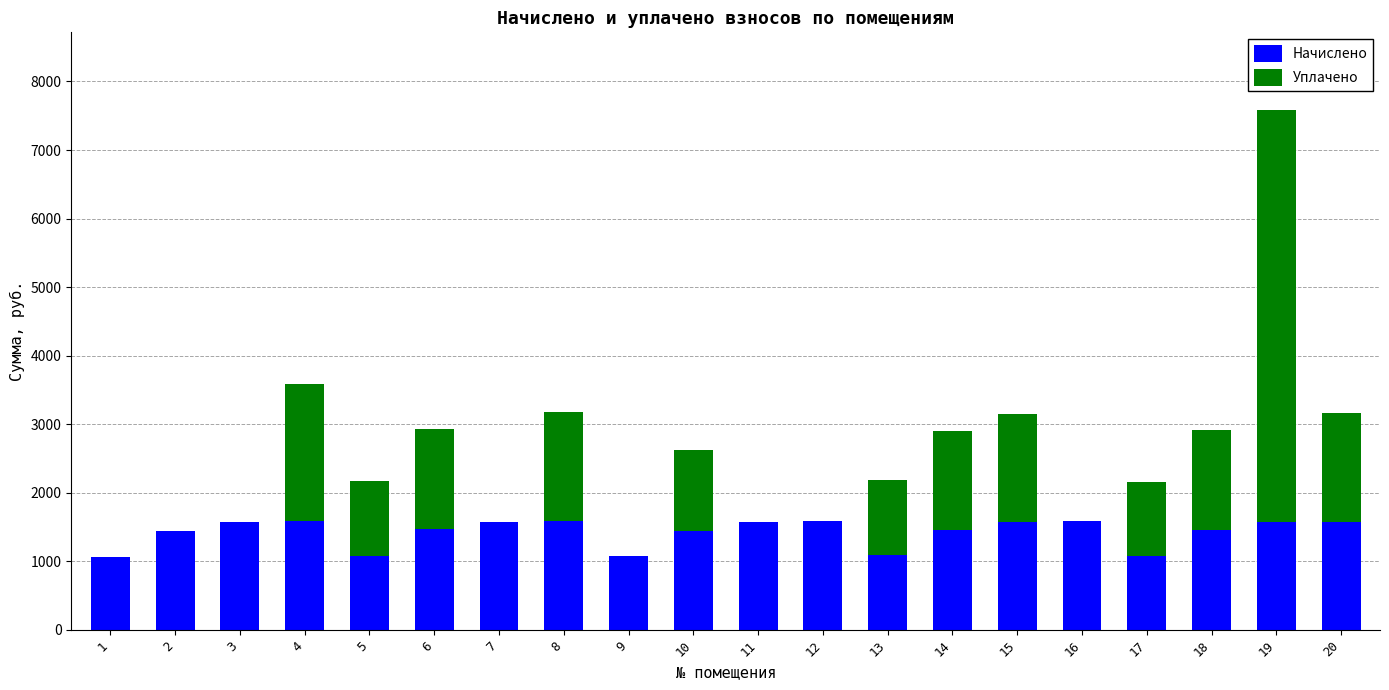

At which category is the sum across all series the highest?

19